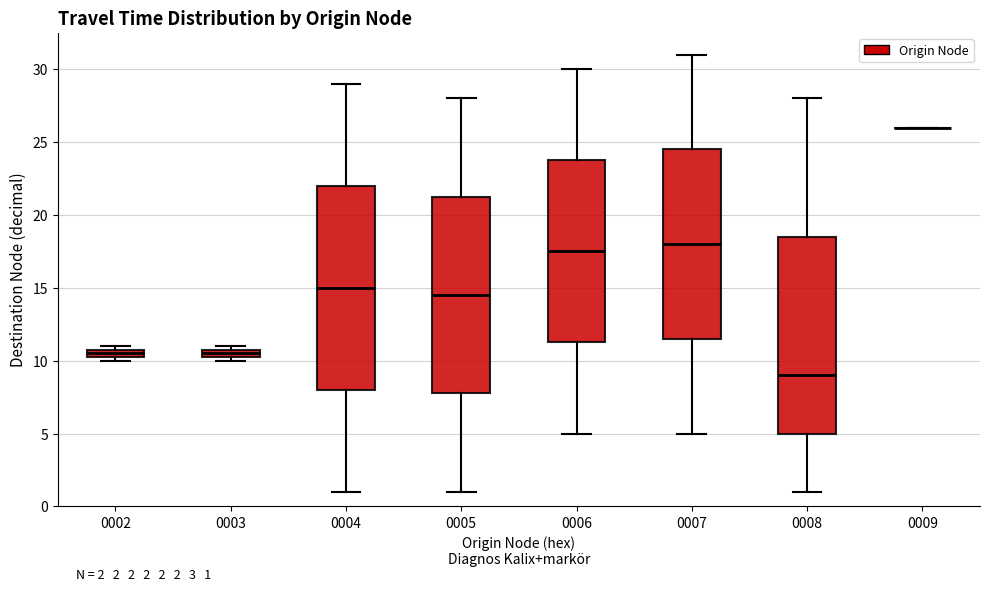

Comparing the boxes themselves (not the whiskers), which one is the tallest?

0004